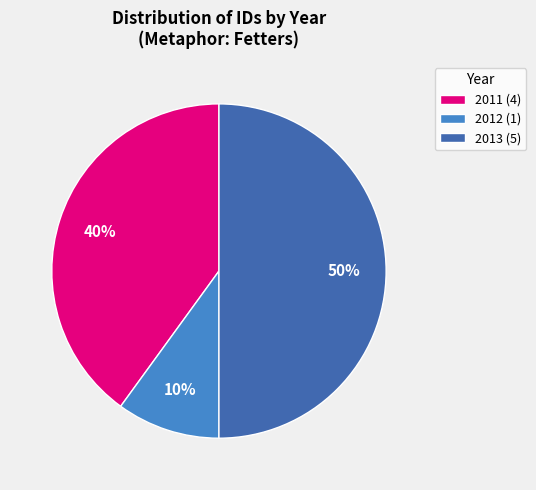

True or false: 2012 (1) accounts for 25% of the total.

False